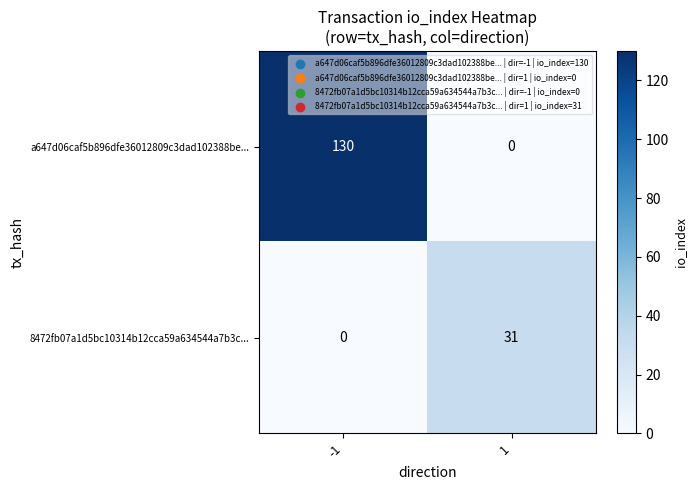

What is the maximum value for 8472fb07a1d5bc10314b12cca59a634544a7b3c...?

31